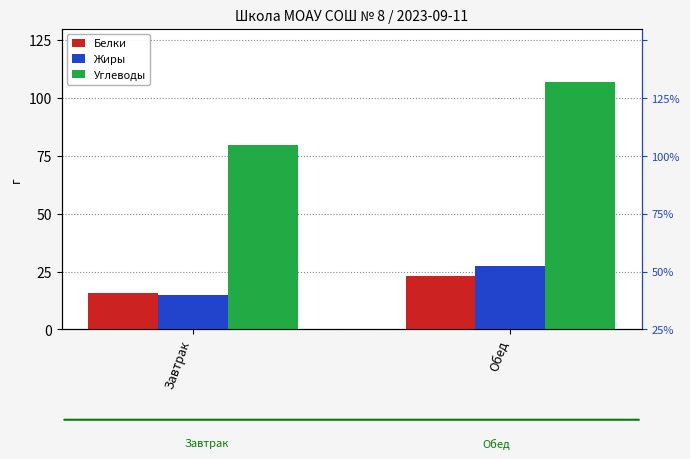

What are all the series names shown in the legend?

Белки, Жиры, Углеводы